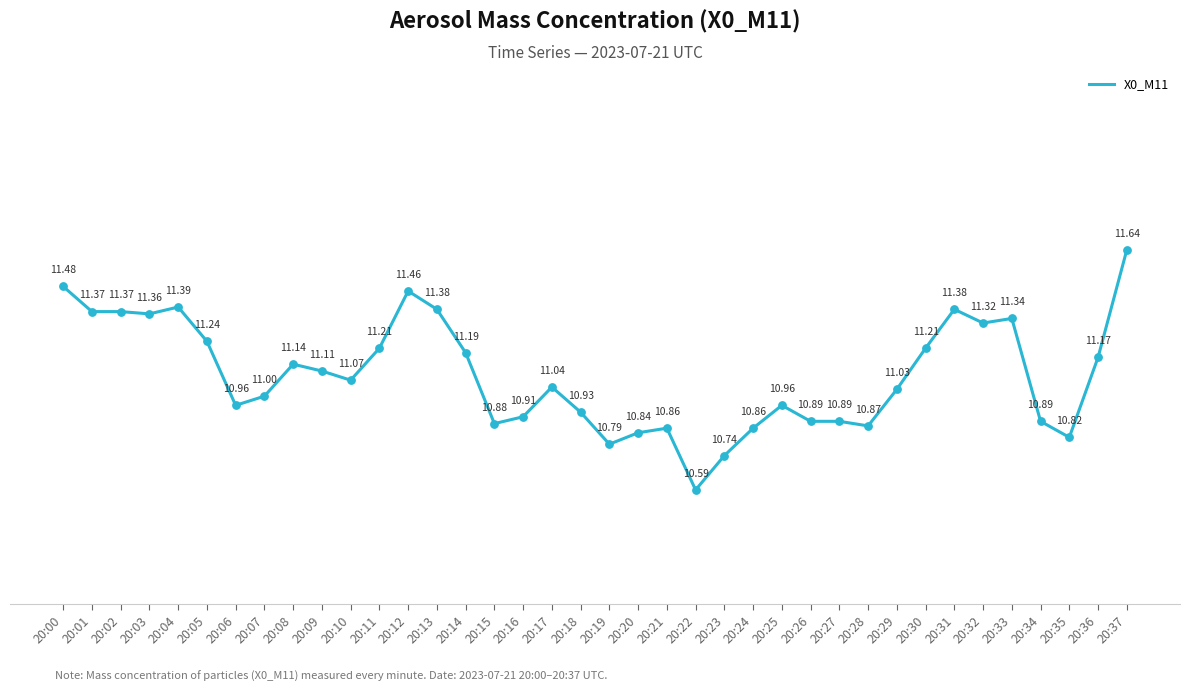

Approximately how many times larger is the value at 20:15 compared to 20:19?

1.0